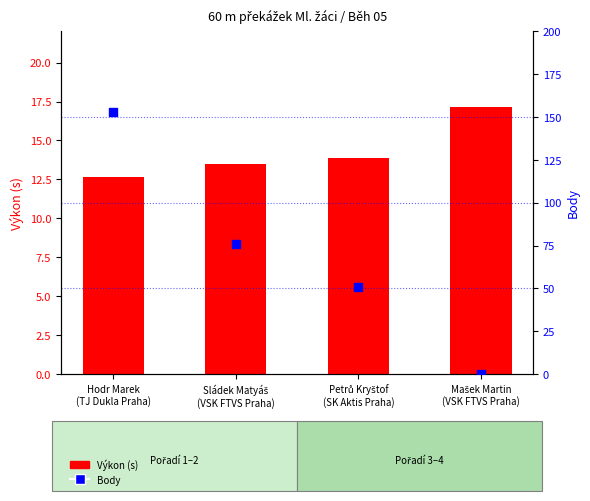

Which series reaches the maximum Y coordinate?

Body